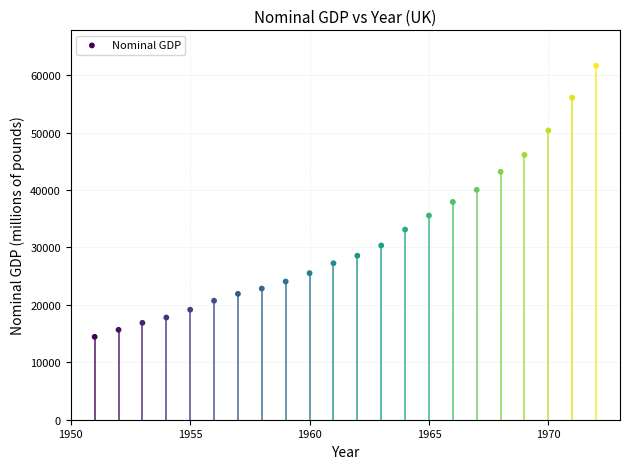

What is the range of X values (max minus min)?

21